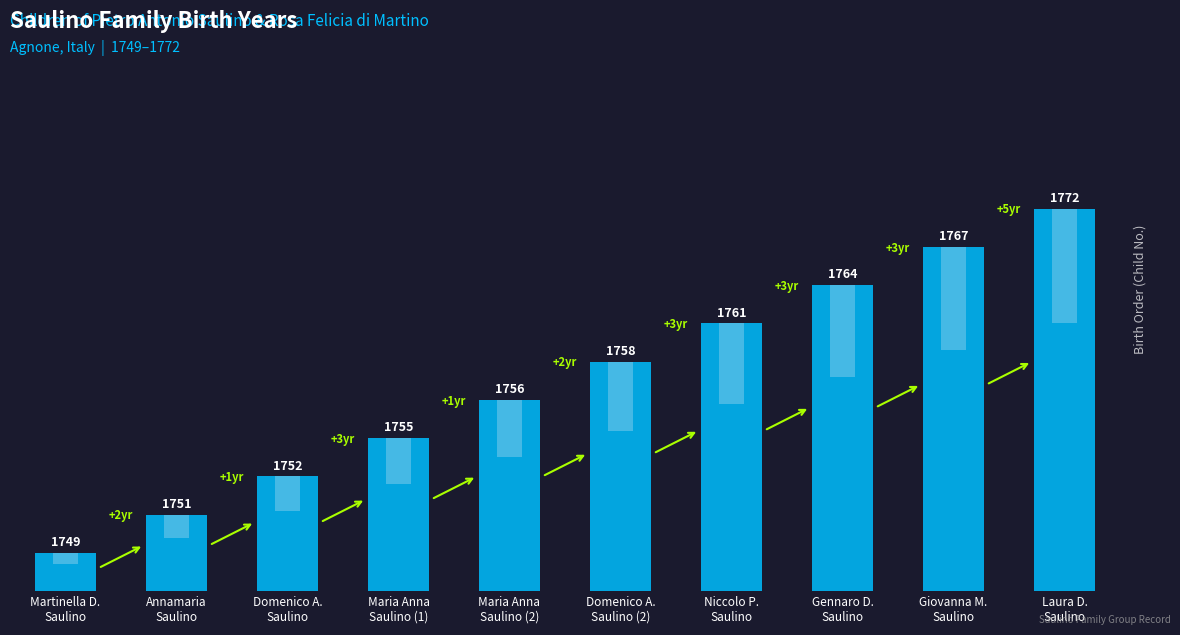

Between Niccolo P.
Saulino and Maria Anna
Saulino (2), which is larger?

Niccolo P.
Saulino